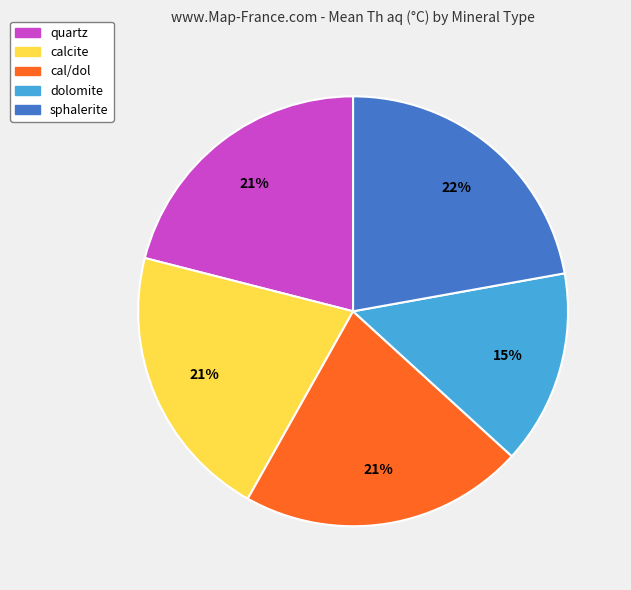

What percentage is the dolomite slice, to the nearest percent?

15%